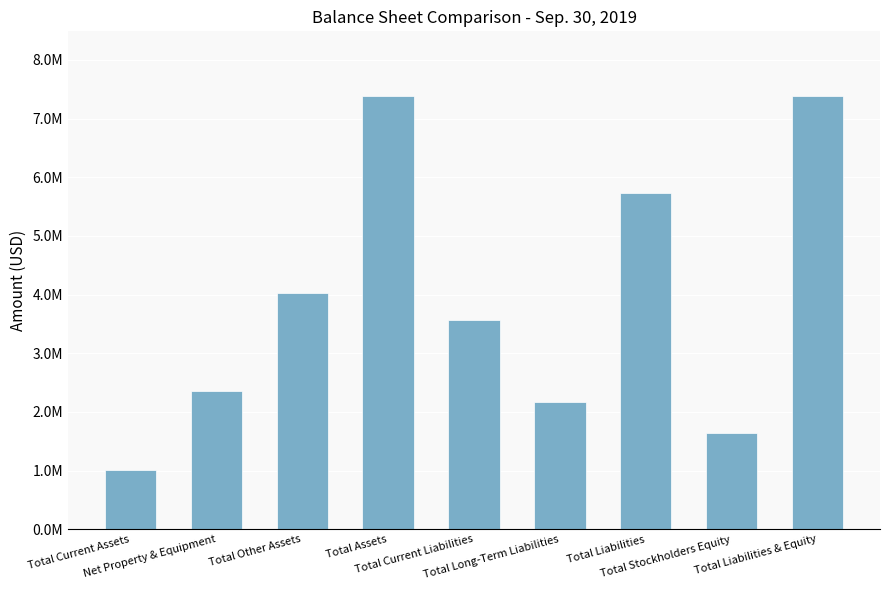

Are the bars horizontal?

No